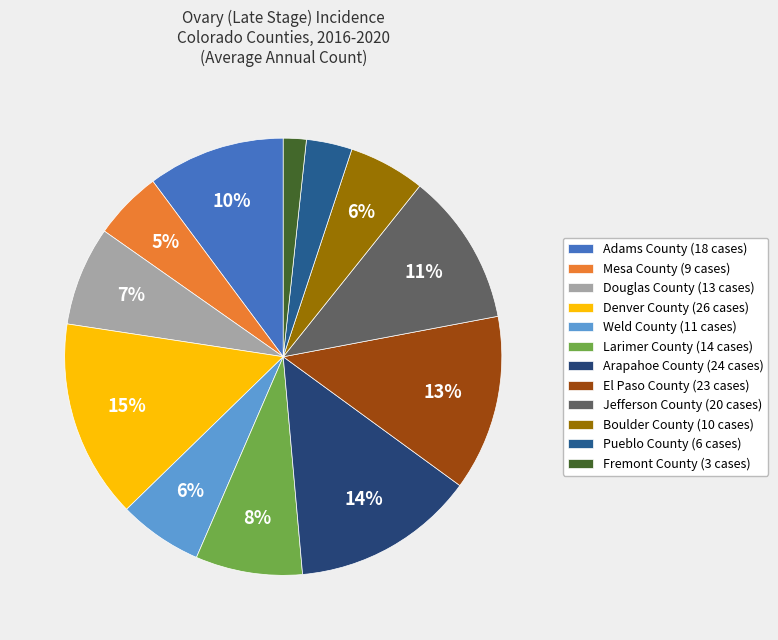

Count the number of slices in the pie.

12